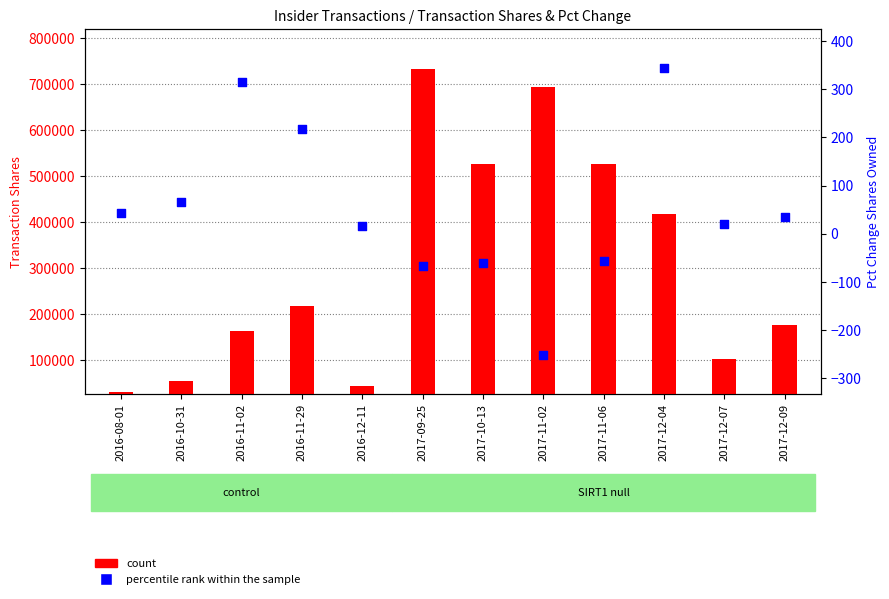

At which category is the sum across all series the highest?

2017-09-25